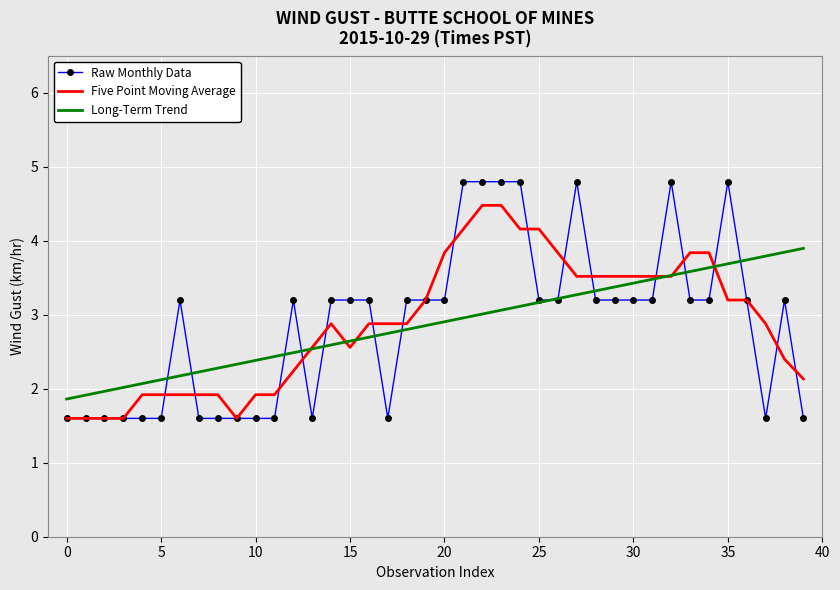

What are all the series names shown in the legend?

Raw Monthly Data, Five Point Moving Average, Long-Term Trend